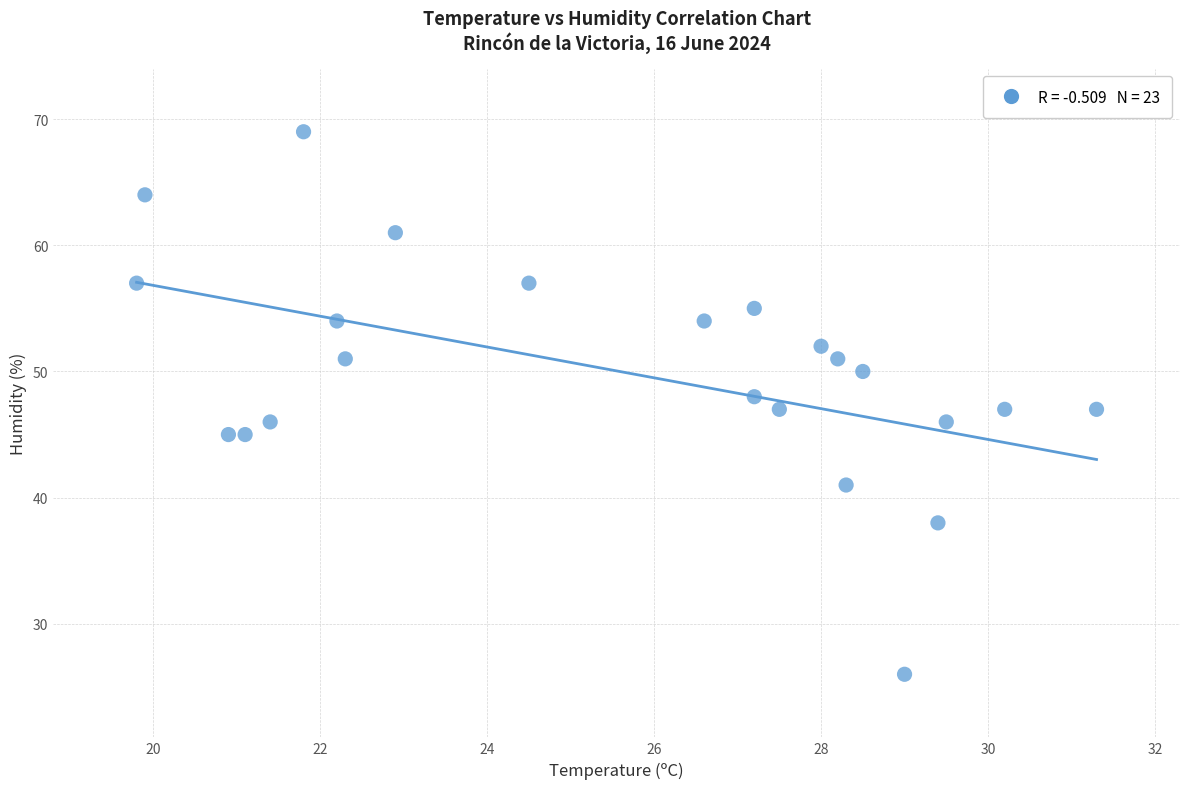

What is the range of Y values (max minus min)?

43